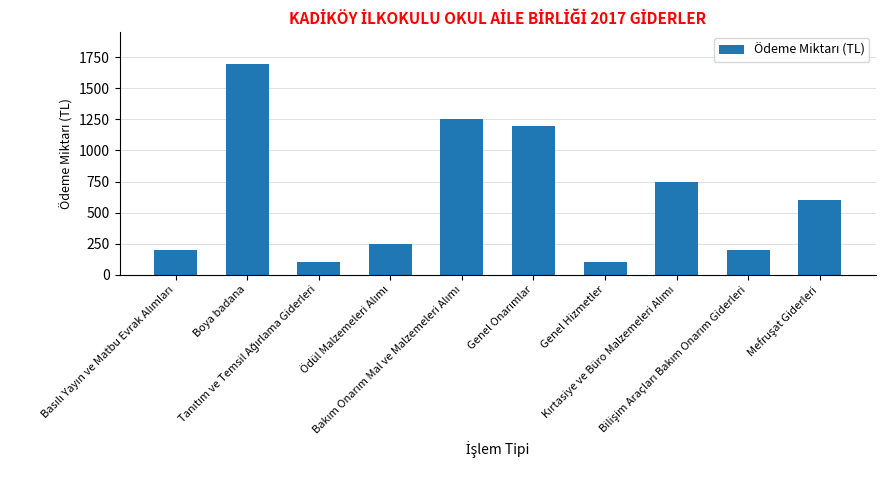

What is the average value?

635.7